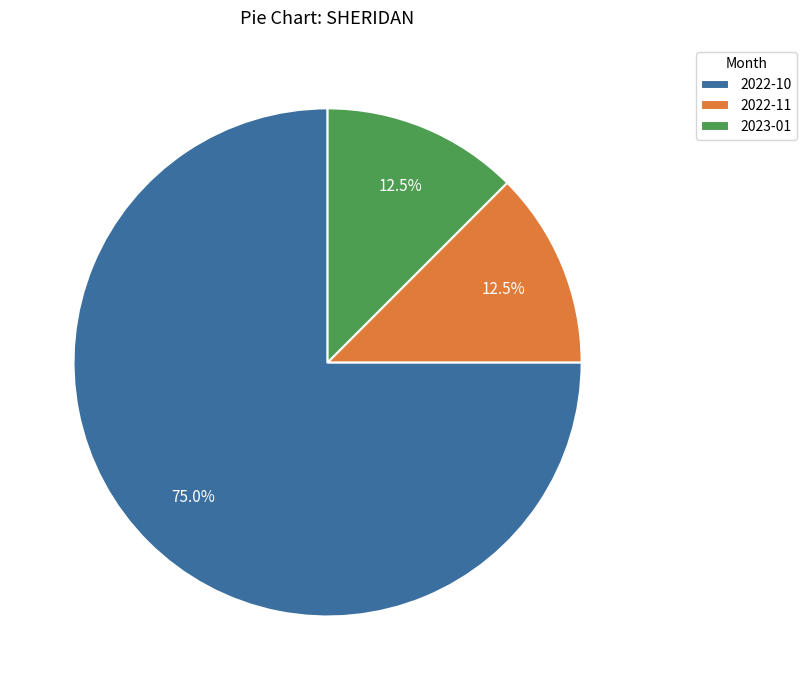

Is the sum of 2022-11 and 2022-10 greater than half?

Yes